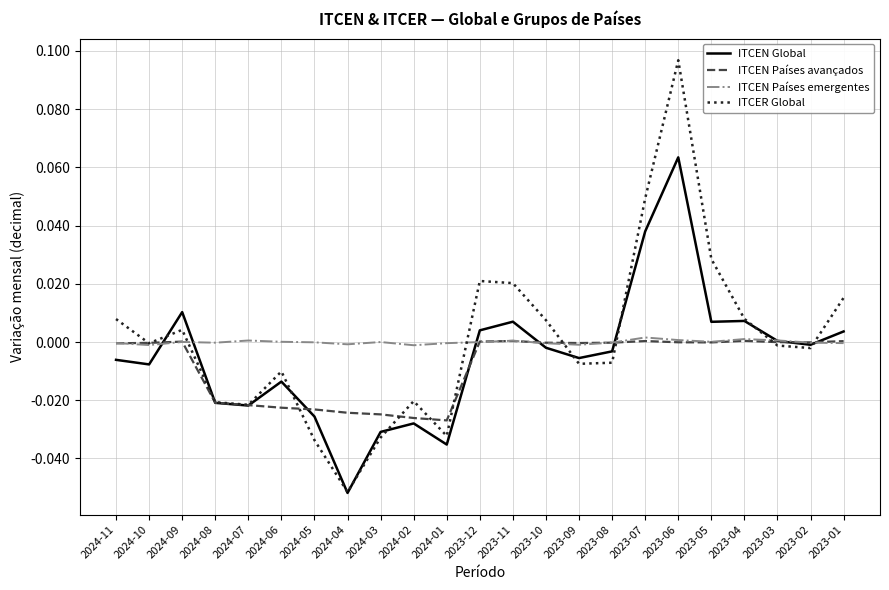

Which series has the widest spread of values?

ITCER Global